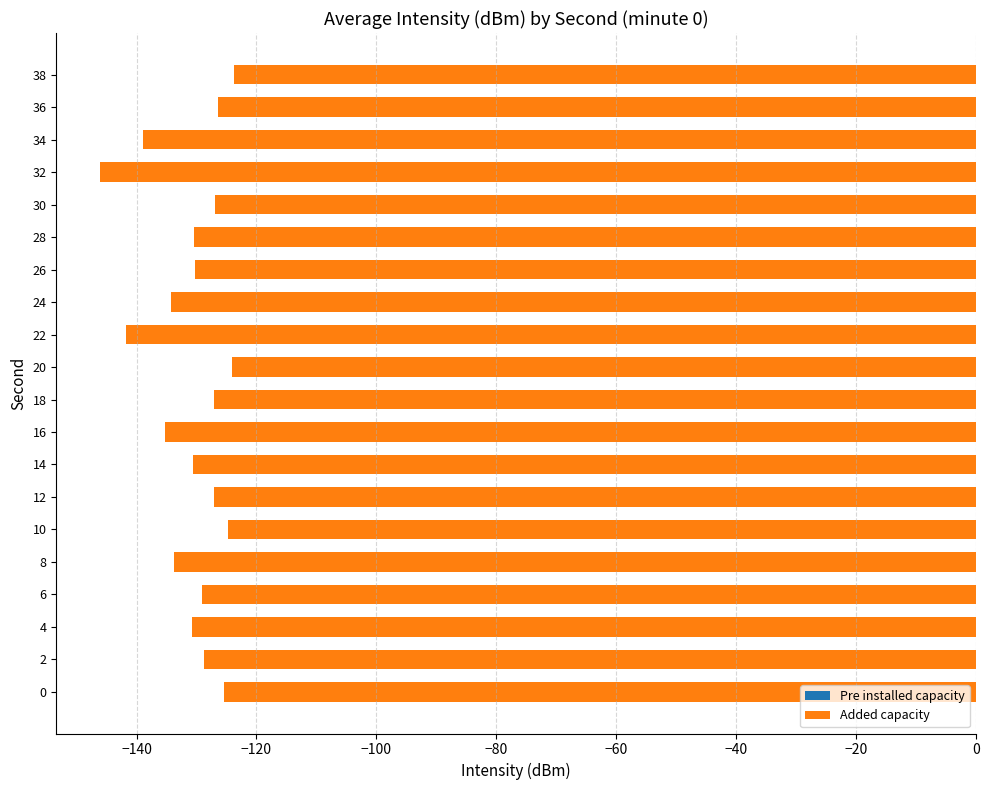

What is the average value?

-130.7